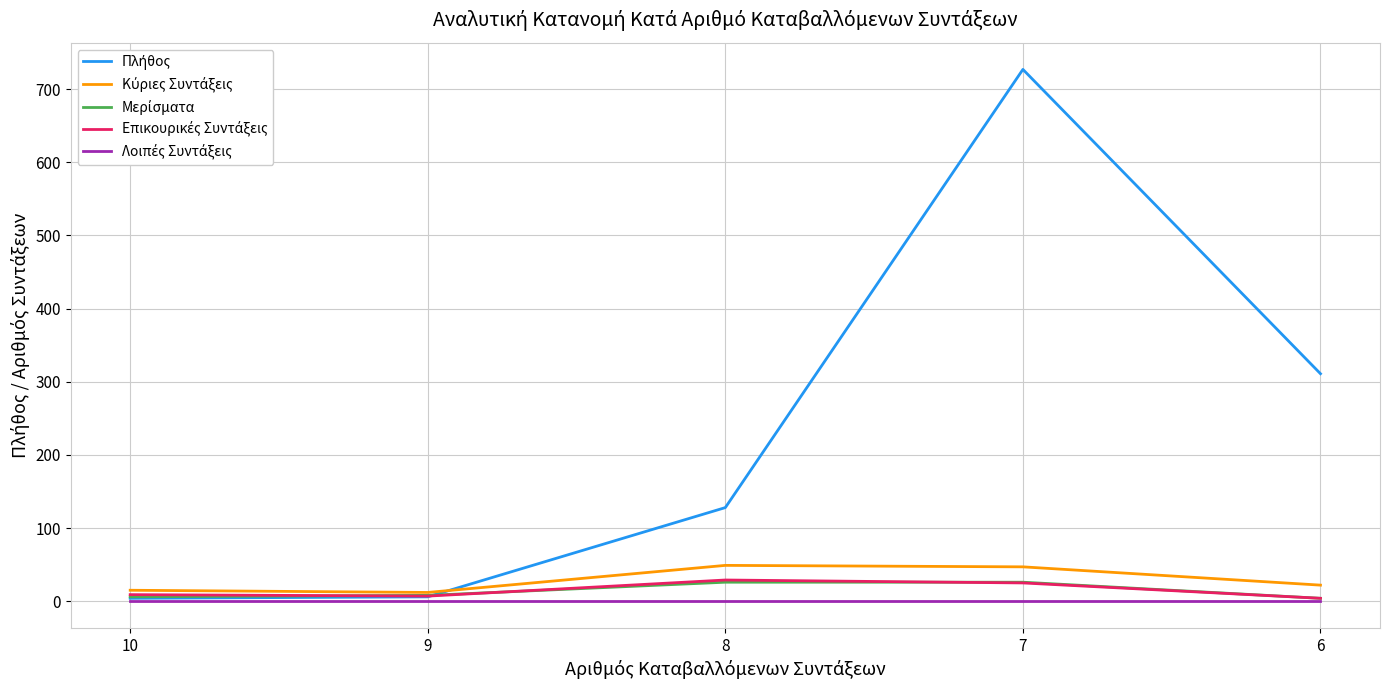

Does the chart display data point markers on the line(s)?

No